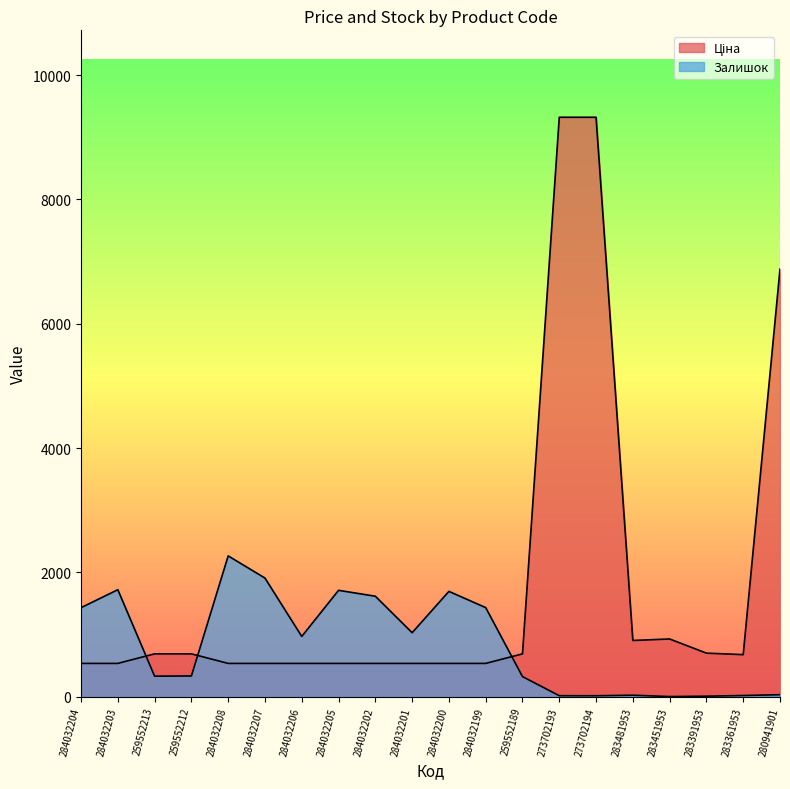

Is the value of Ціна at 284032205 greater than the value of Залишок at 283391953?

Yes